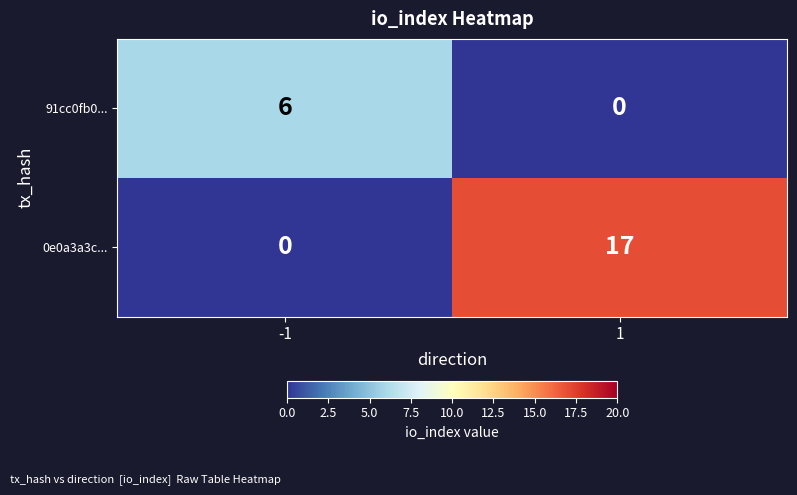

The 91cc0fb0... series shows 6 at -1. True or false?

True